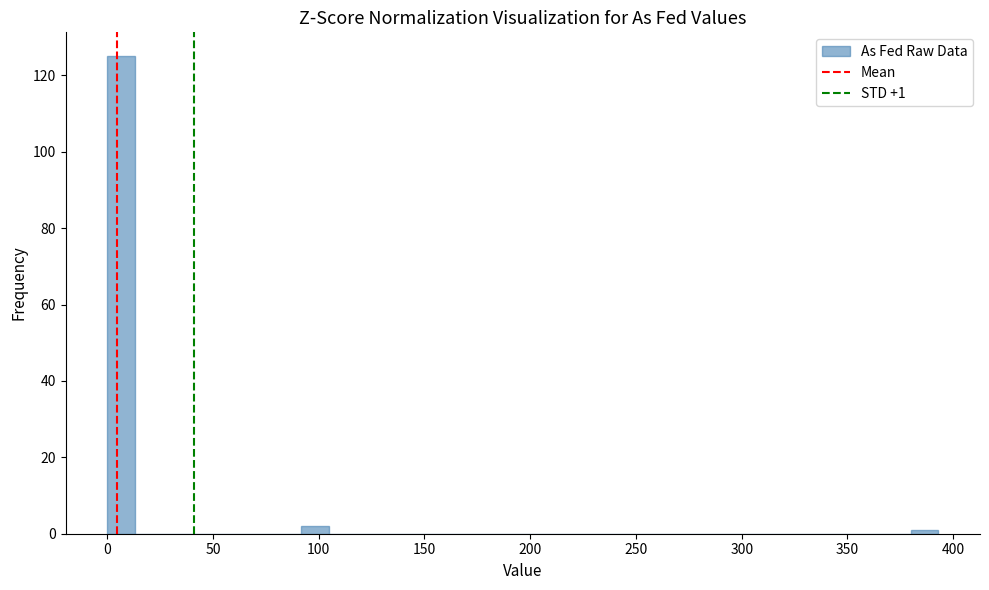

Read against the x-axis, roughly where is the centre of the tallest bar?

5